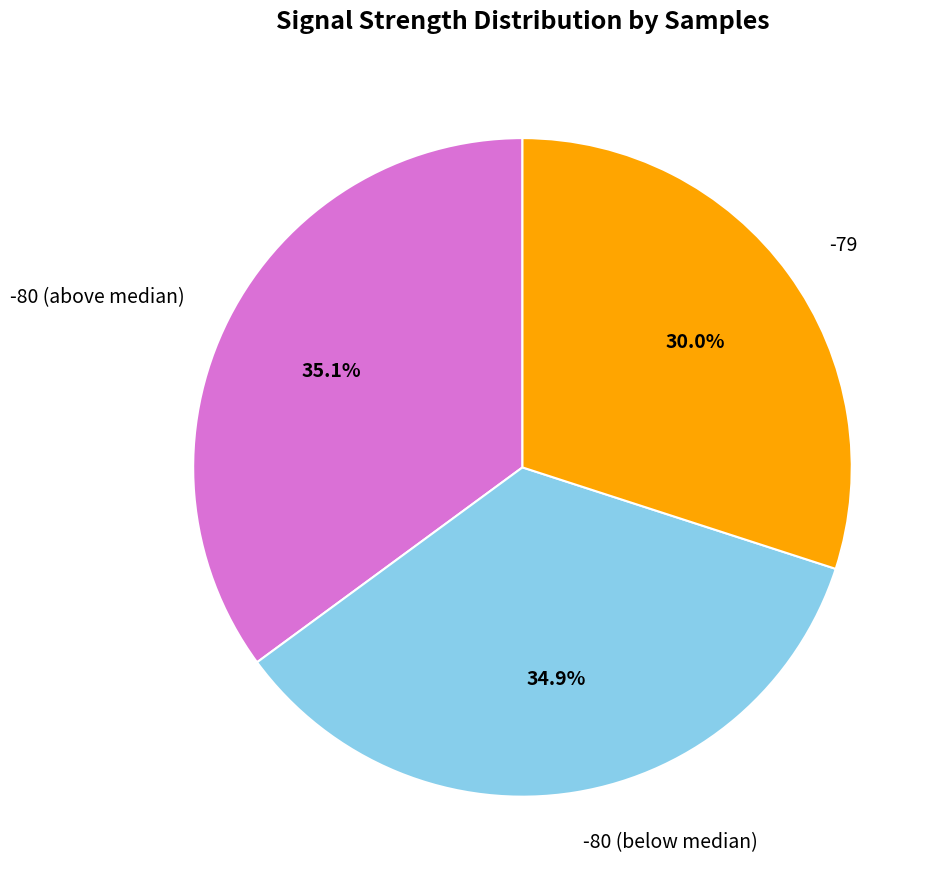

Is there a majority slice in this chart?

No